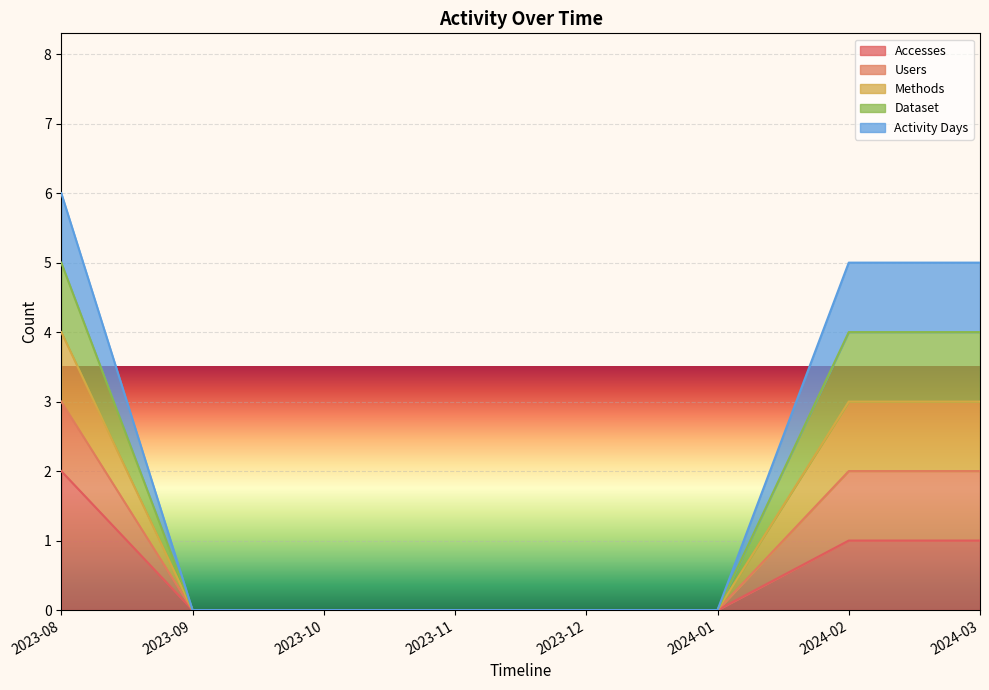

What is the sum of the Accesses values at 2023-12 and 2023-08?

2